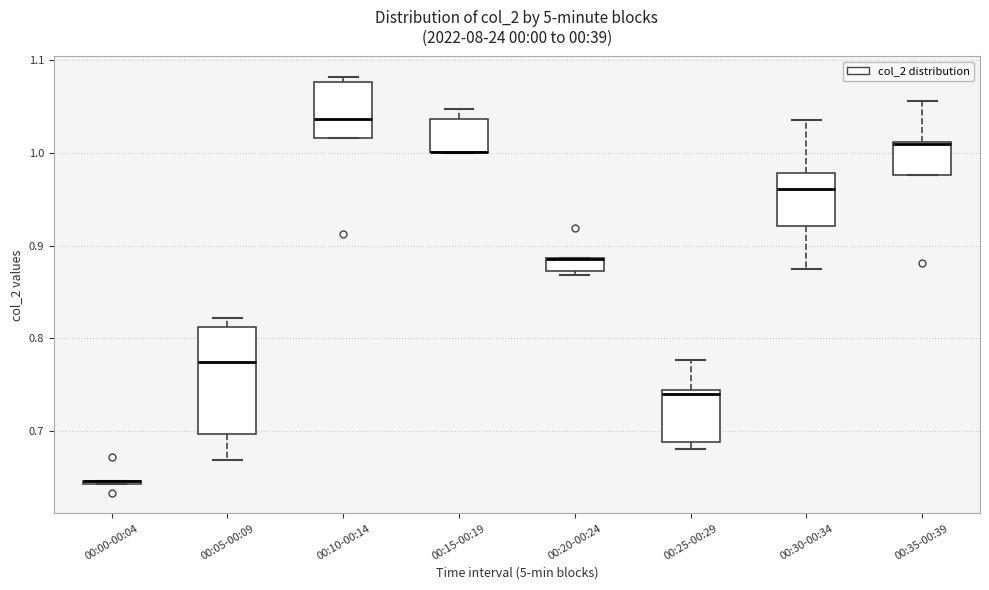

Which box is the tallest, from its lower edge to its upper edge?

00:05-00:09